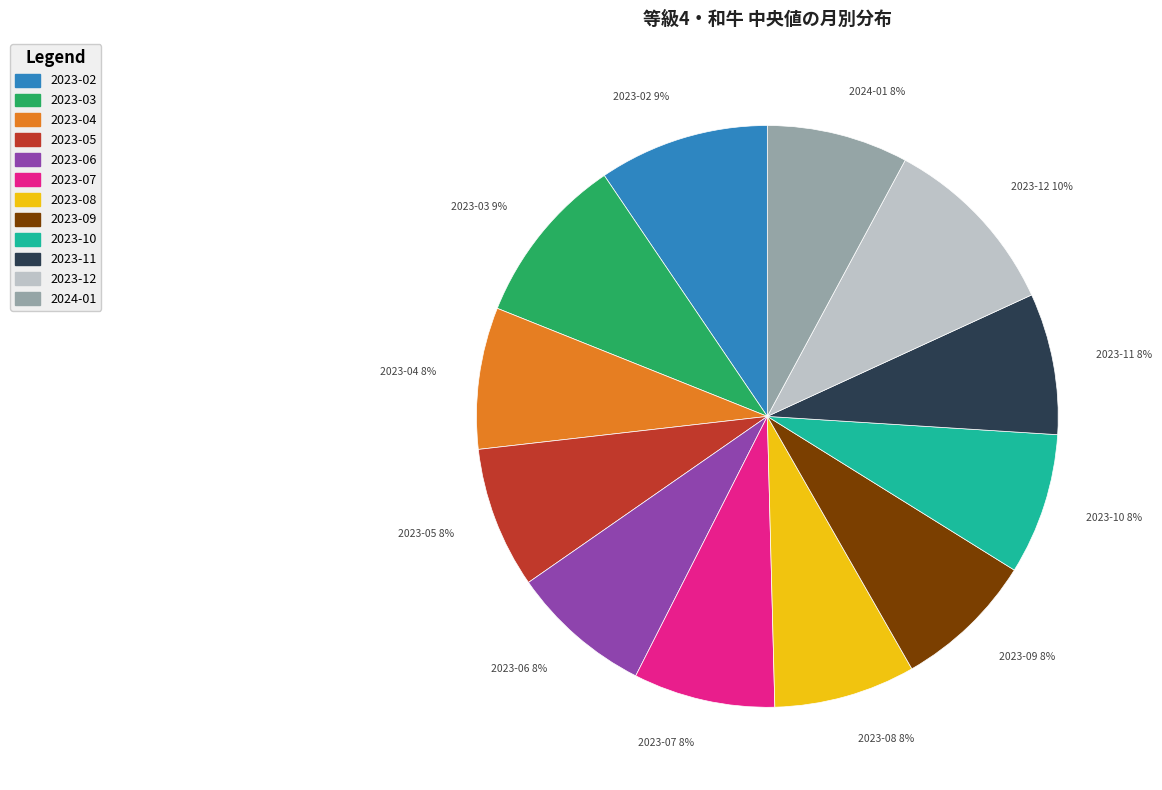

To the nearest percent, what is the average slice percentage?

8%